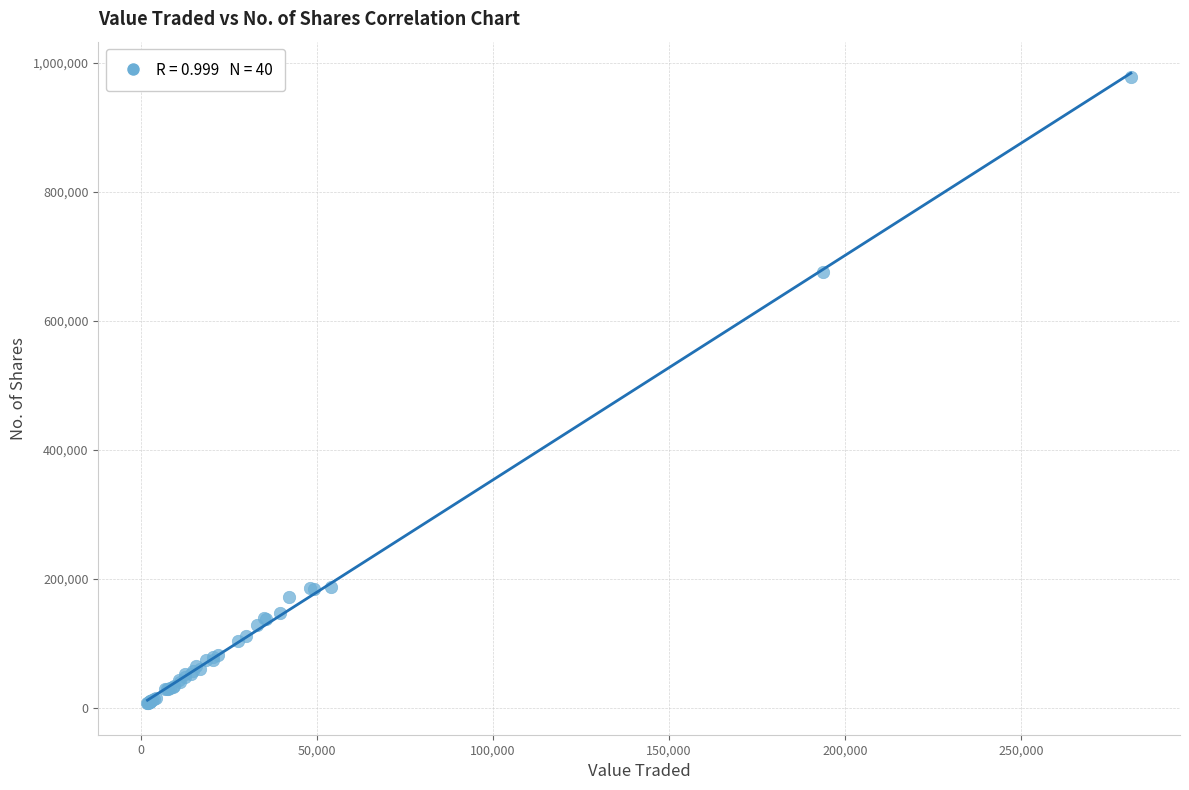

What Y value in the scatter plot is closest to 492557?

675899